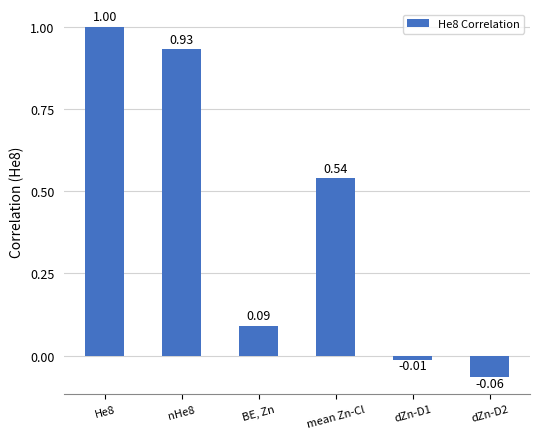

Does the chart contain any negative values?

Yes